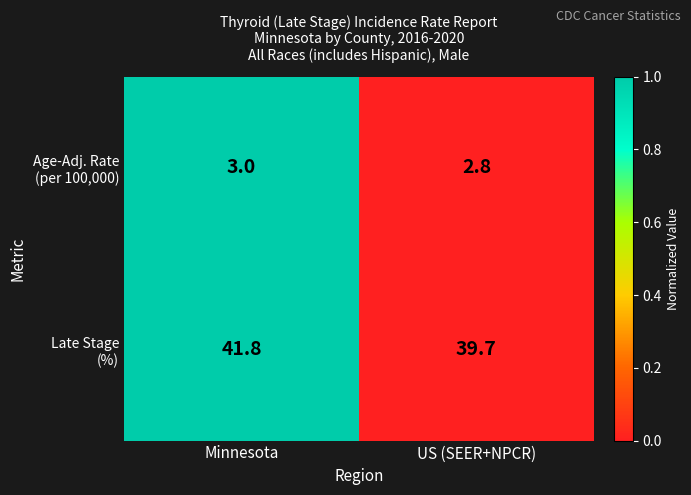

At which category is the sum across all series the highest?

Minnesota